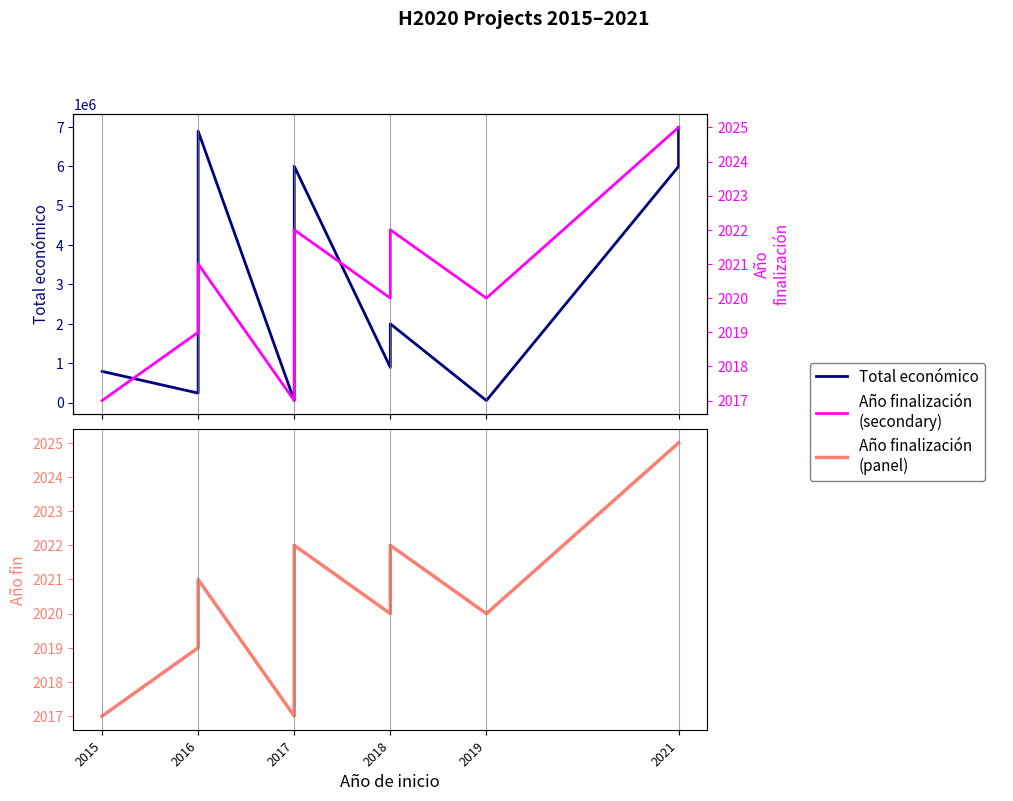

True or false: Año de finalización (panel) and Año de finalización cross at least once.

False